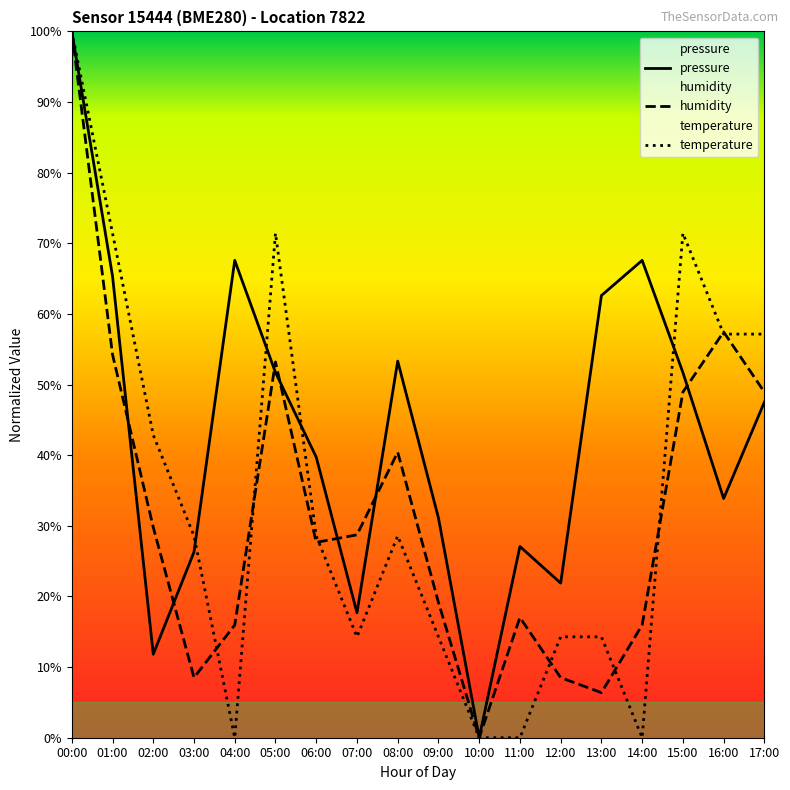

The temperature series shows 71.4 at 01:00. True or false?

True